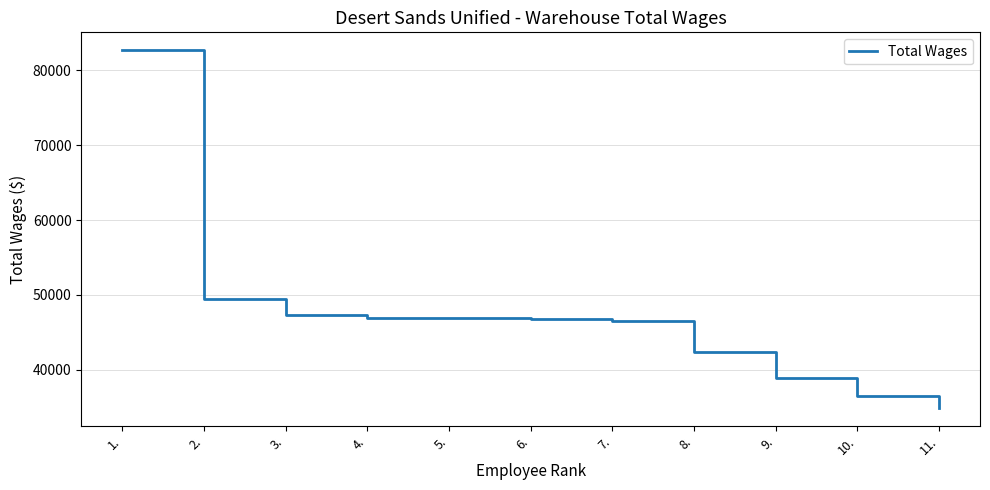

What is the difference between the values at 3. and 1.?

35375